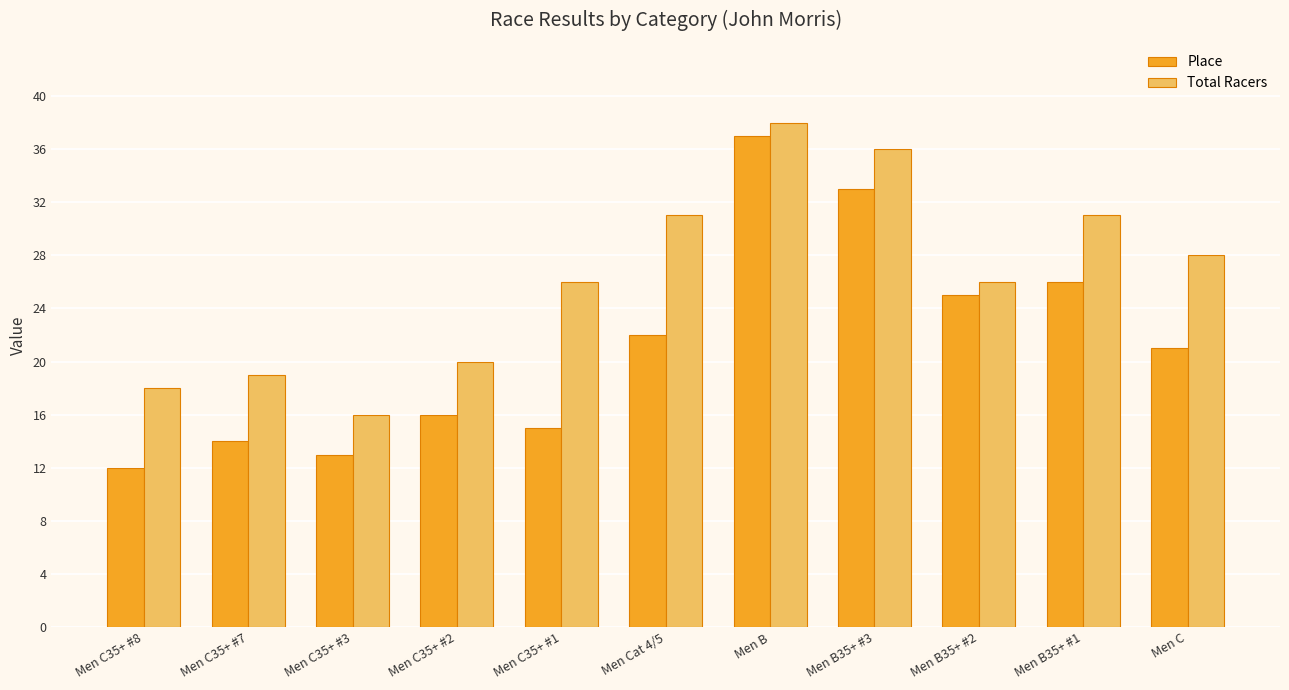

Count the number of categories in the chart.

11